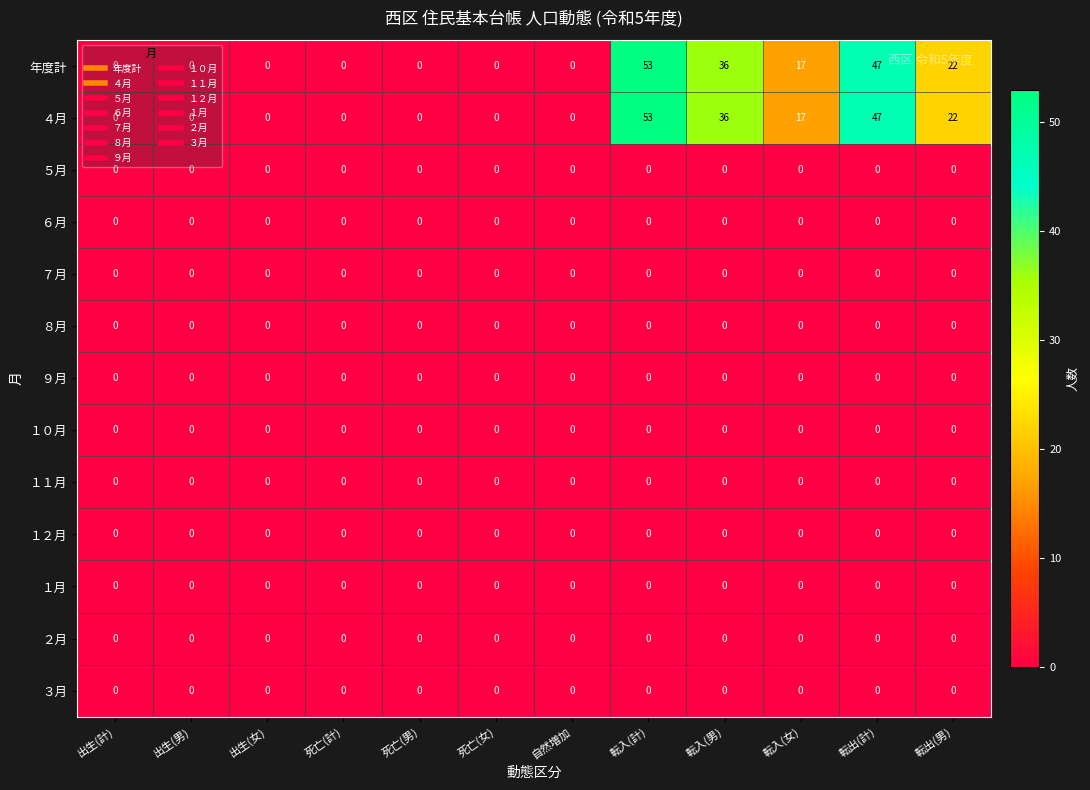

What is the difference between the second highest and minimum values in the 年度計 series?

47